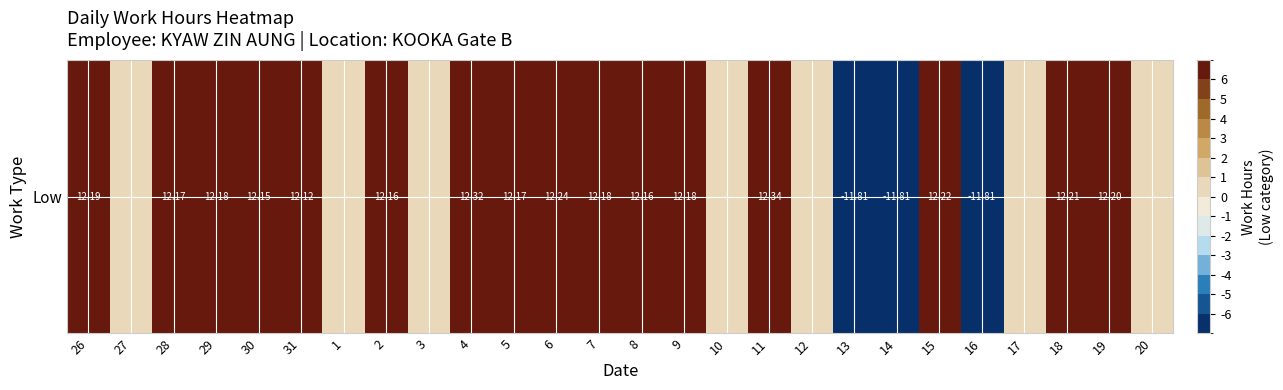

What is the sum of all values?

159.8